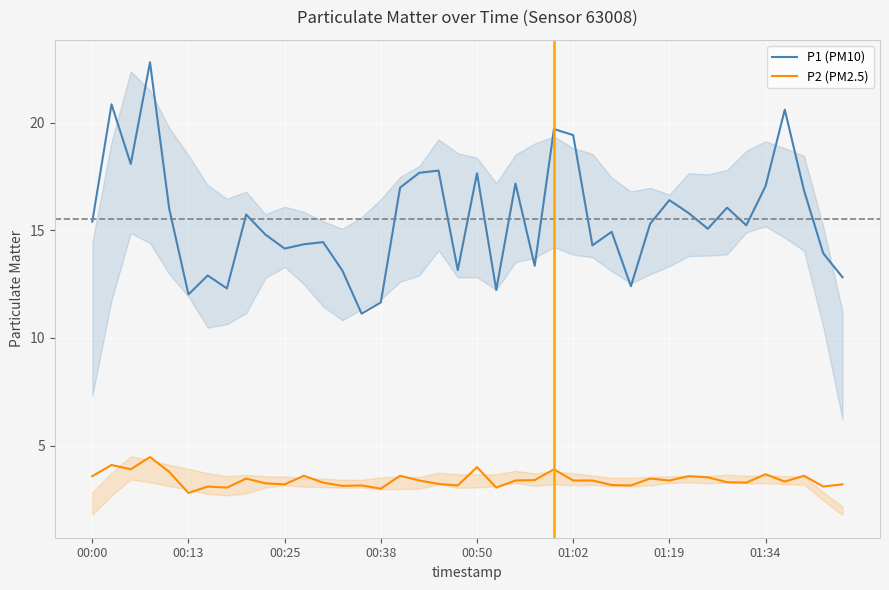

How many interior local valleys does the P2 (PM2.5) series have?

13